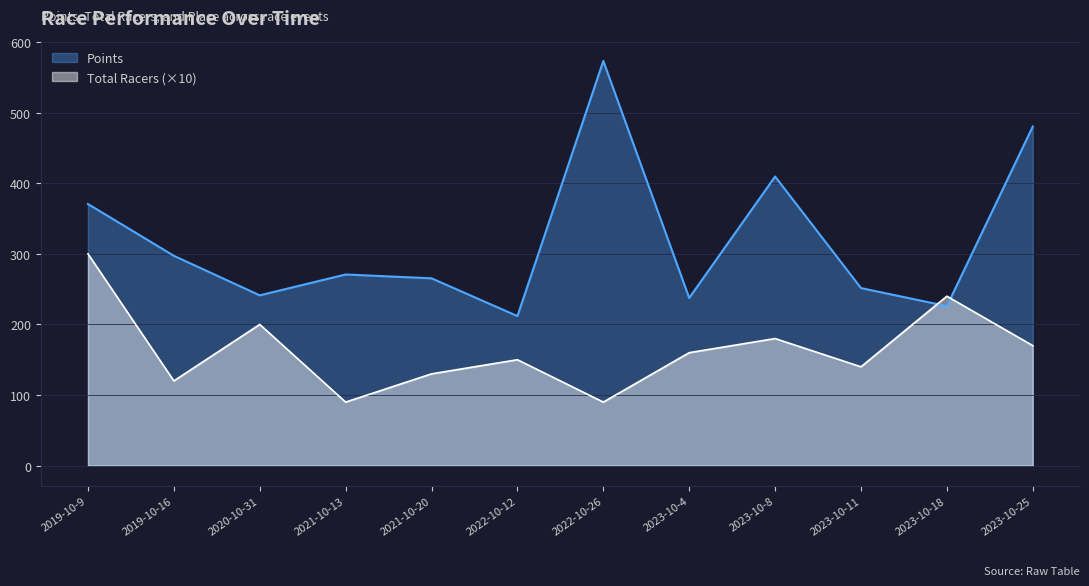

How many distinct data groups are displayed?

2